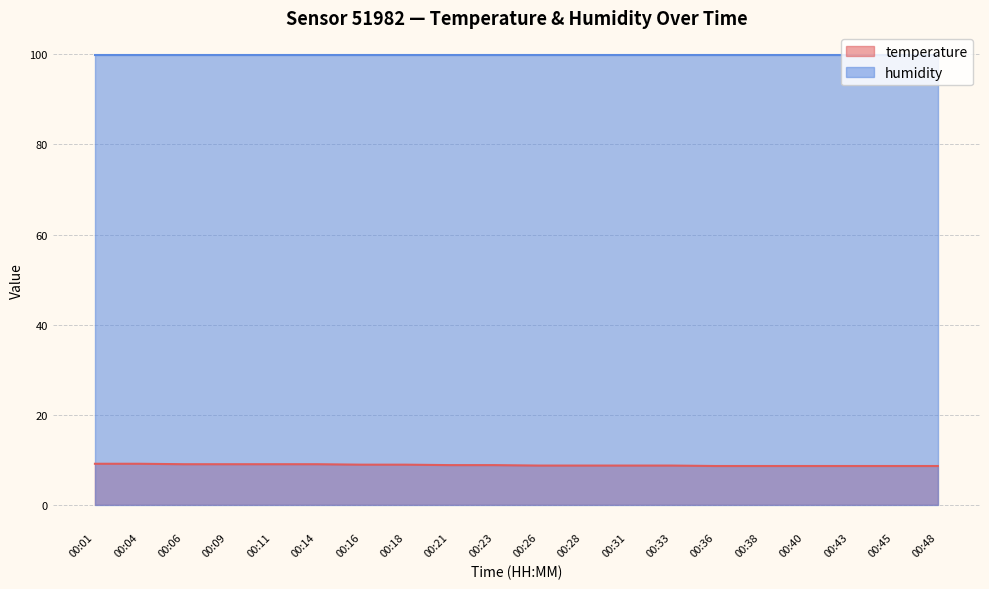

What is the change in value from 00:26 to 00:48?

-0.1